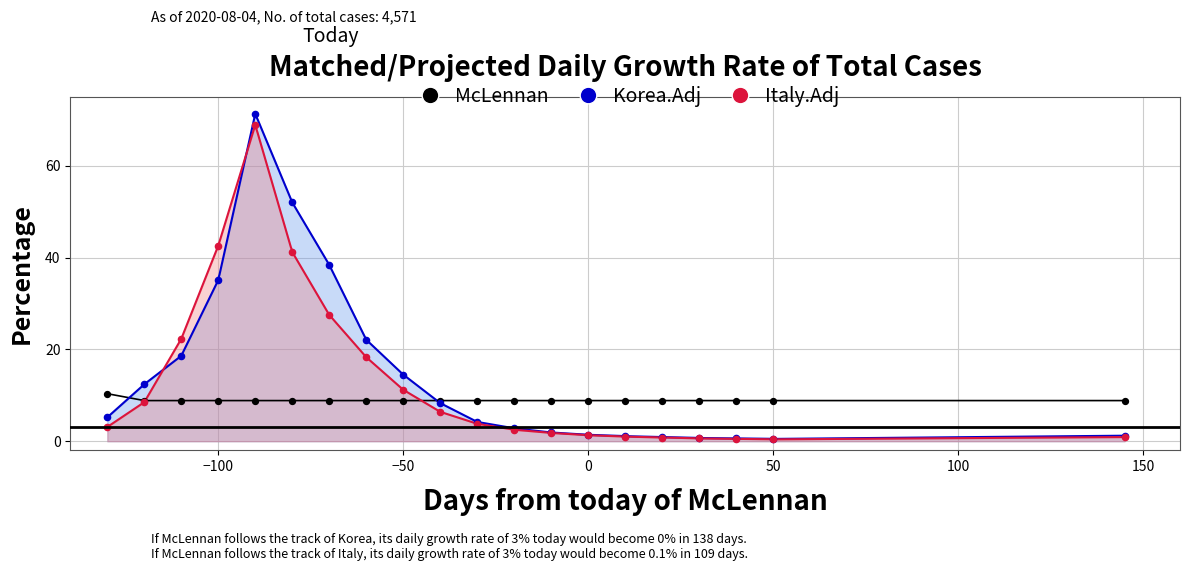

Which series reaches the maximum Y coordinate?

Korea.Adj